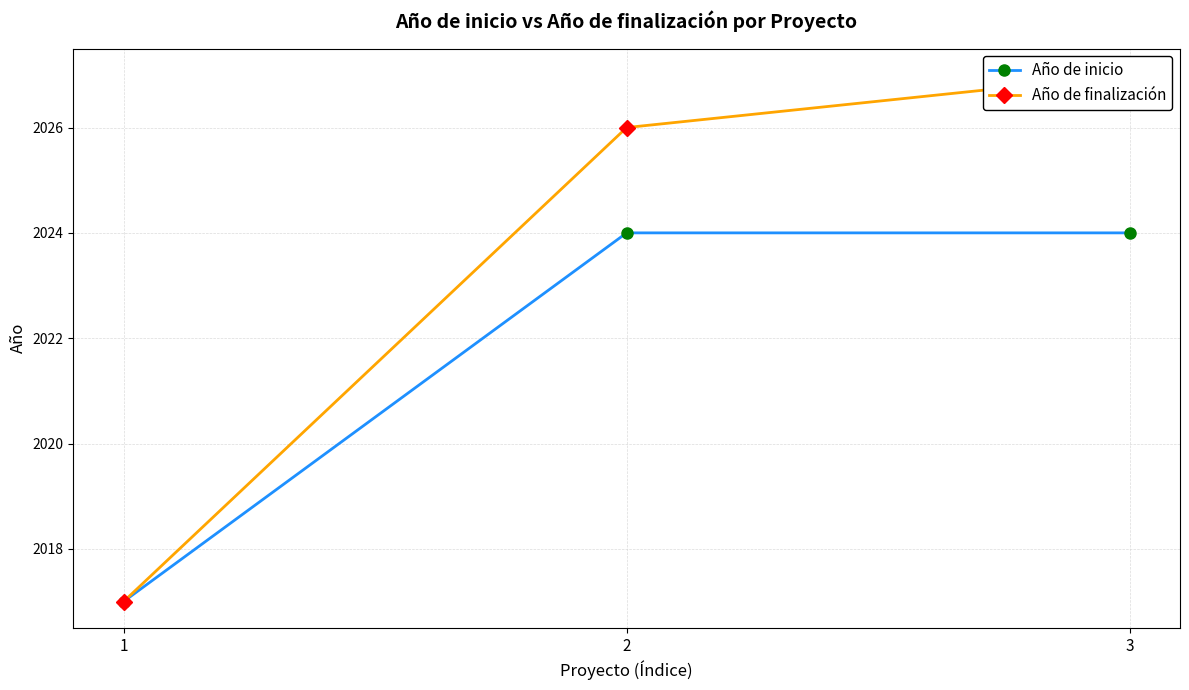

Rank the series at 2 from highest to lowest value.

Año de finalización, Año de inicio